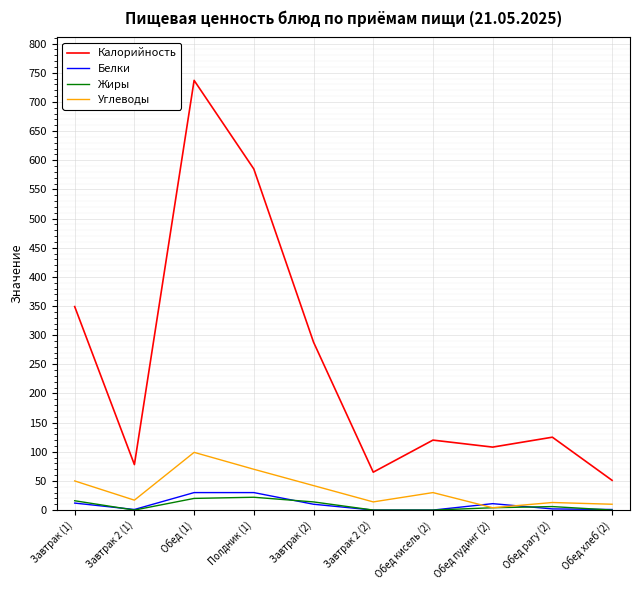

True or false: Калорийность and Белки cross at least once.

False